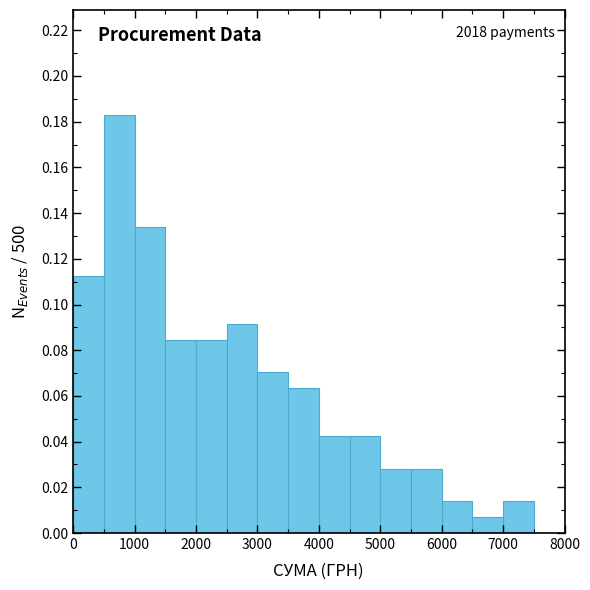

Over which range of the x-axis is the bar tallest?

500 to 1000